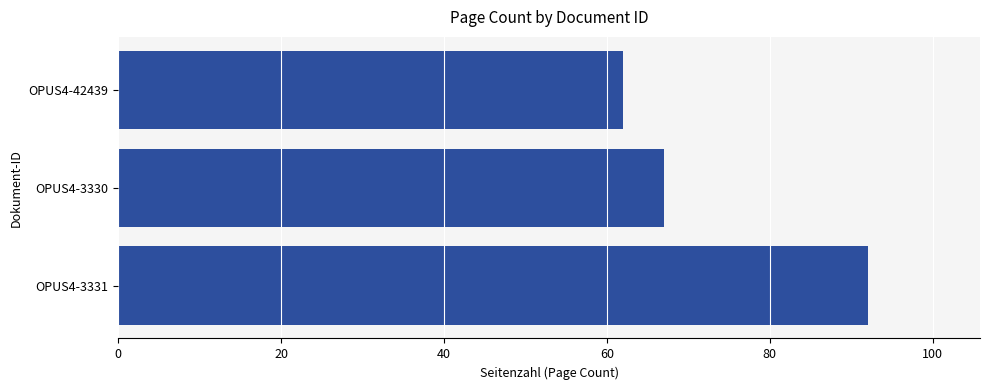

Reading bottom to top, transcribe all the data shown in this chart.

92	67	62